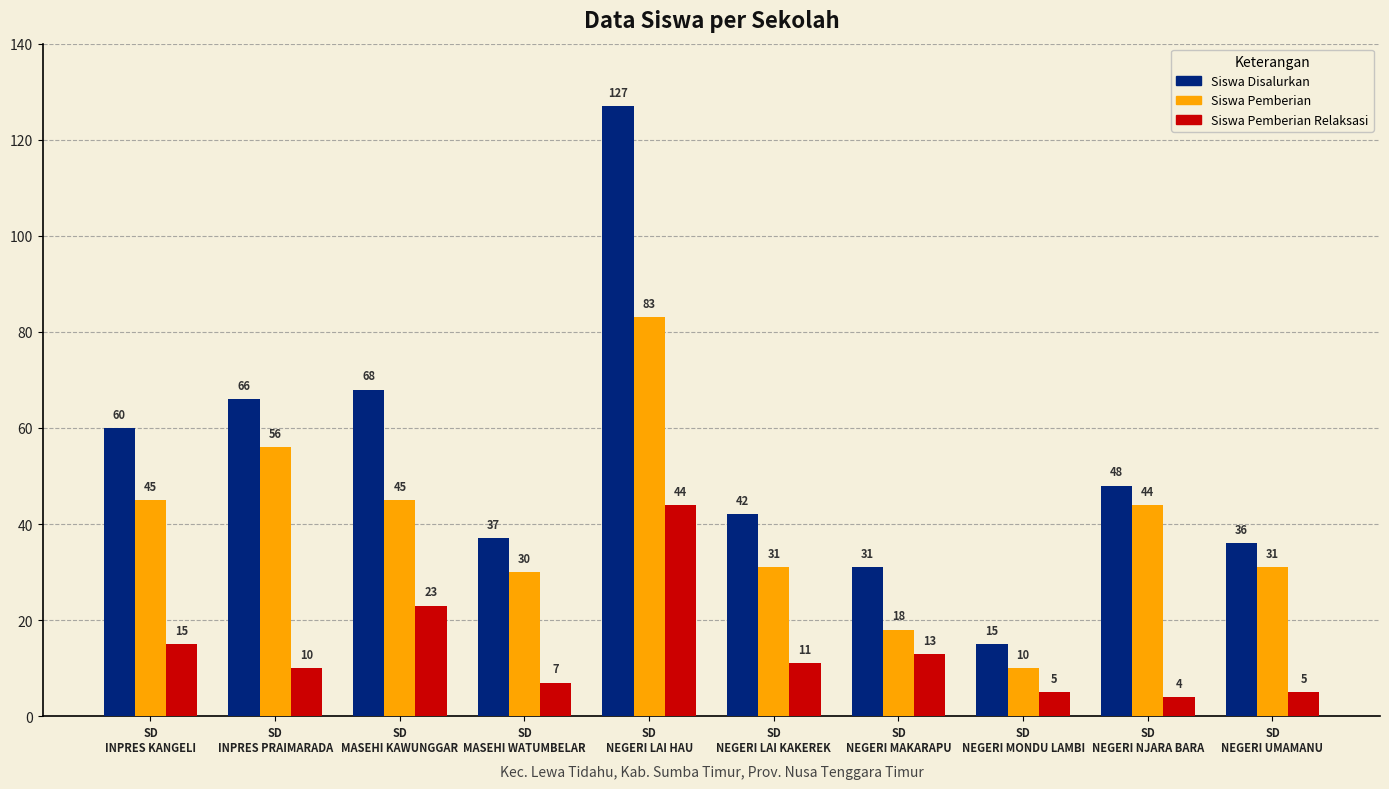

What is the difference between the highest and lowest values at SD
MASEHI WATUMBELAR?

30